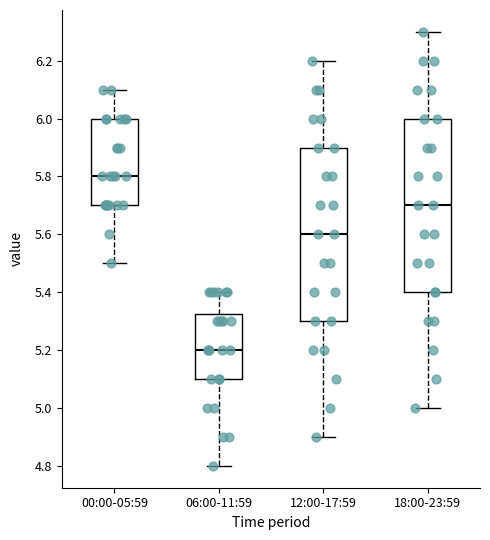

Reading left to right, transcribe this box plot: for each box, give where its median line is, the range the box spans, and where its two whiskers end, as read against the y-axis. The values are not printed on the chart, so give them approximately, as read against the axis.

00:00-05:59: median 5.80, box 5.70 to 6.00, whiskers 5.50 to 6.10
06:00-11:59: median 5.20, box 5.10 to 5.32, whiskers 4.80 to 5.40
12:00-17:59: median 5.60, box 5.30 to 5.90, whiskers 4.90 to 6.20
18:00-23:59: median 5.70, box 5.40 to 6.00, whiskers 5.00 to 6.30